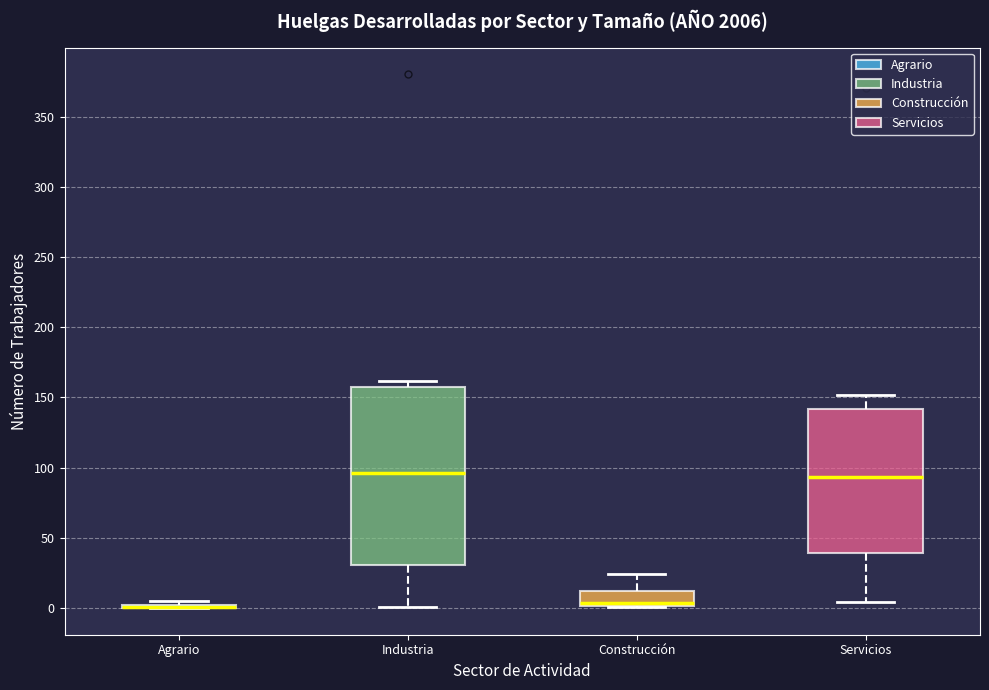

Reading left to right, read every box against the y-axis: the position of its median line, the range the box covers, and the ends of its whiskers. The values are not printed on the chart, so give them approximately, as read against the axis.

Agrario: box collapsed to a line at 0, whiskers 0 to 5
Industria: median 95, box 30 to 160, whiskers 0 to 160 (just above the box's upper edge)
Construcción: median 5, box 0 to 10, whiskers 0 to 25
Servicios: median 95, box 40 to 140, whiskers 5 to 150